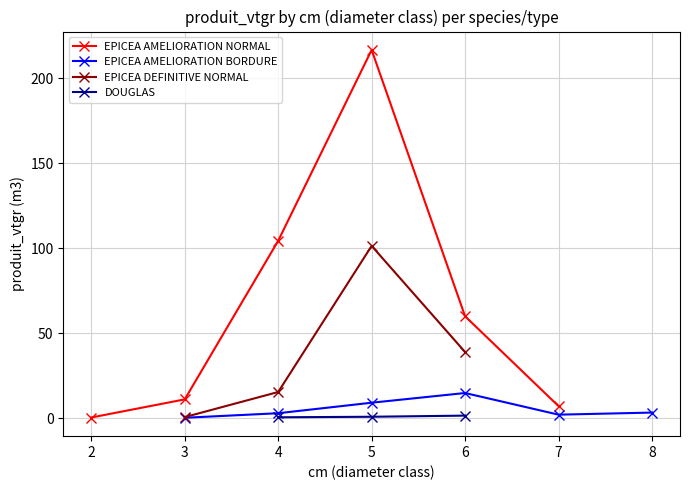

True or false: DOUGLAS has a value of 1.6 at 6.

True